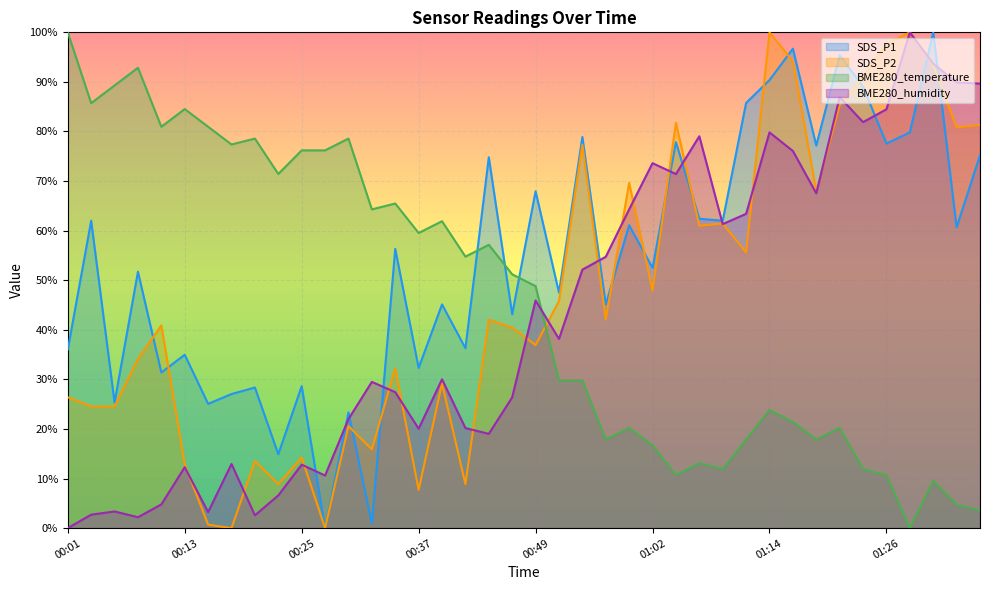

What is the spread (max minus min) of values at 00:25?

63.4